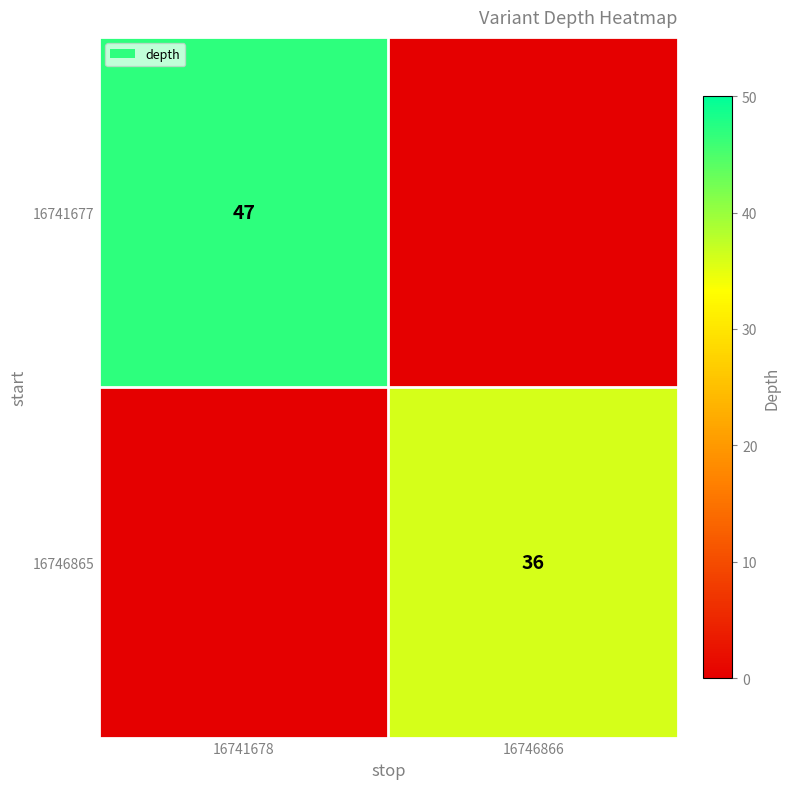

The 16746865 series shows 21 at 16746866. True or false?

False